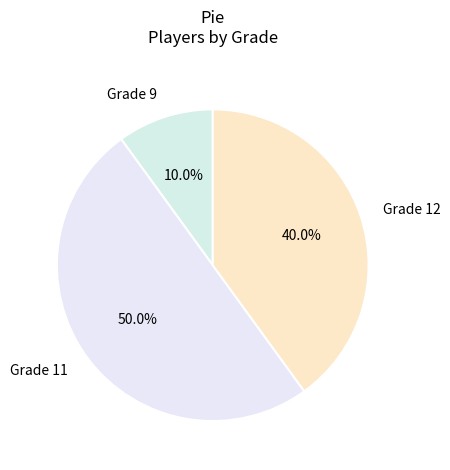

Which has a higher value, Grade 9 or Grade 12?

Grade 12